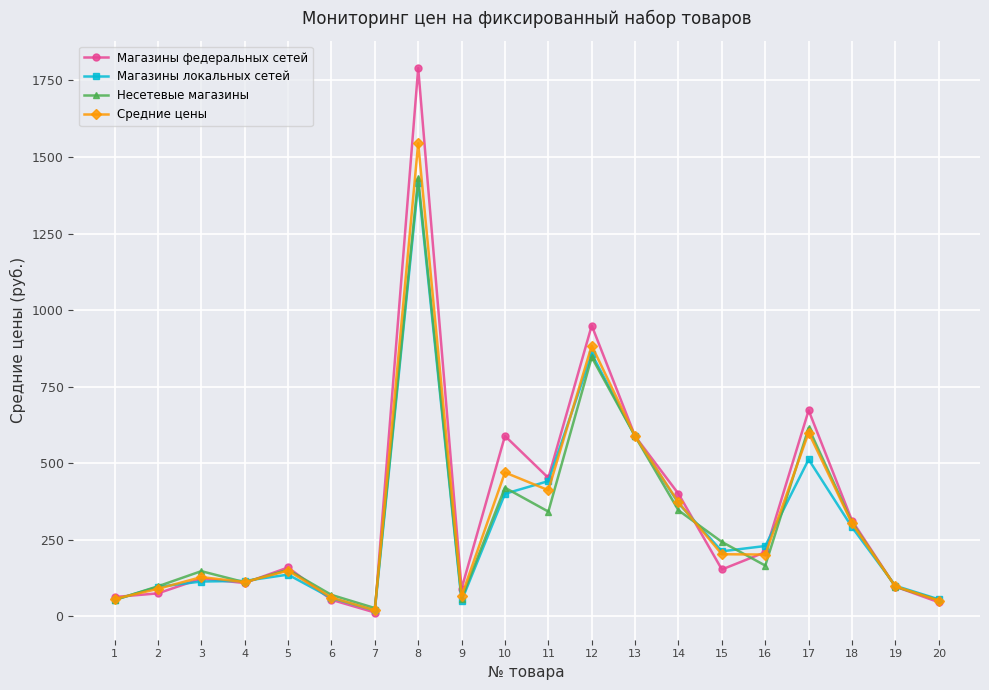

At which category does Несетевые магазины reach its first local valley?

4